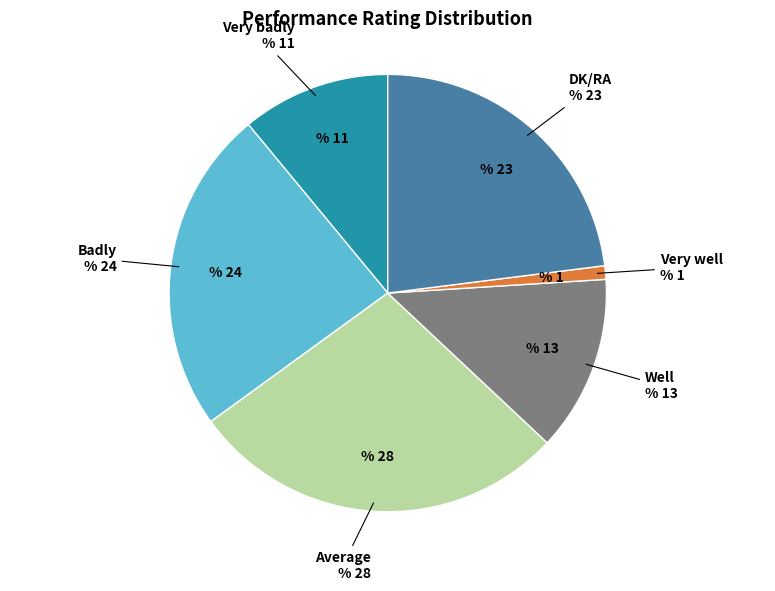

Does any single category account for the majority?

No